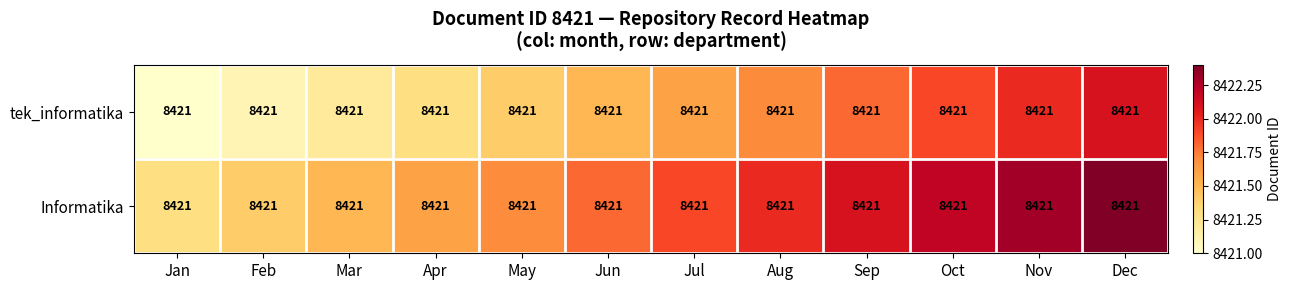

List the labels in order of Informatika value, largest first.

Dec, Nov, Oct, Sep, Aug, Jul, Jun, May, Apr, Mar, Feb, Jan